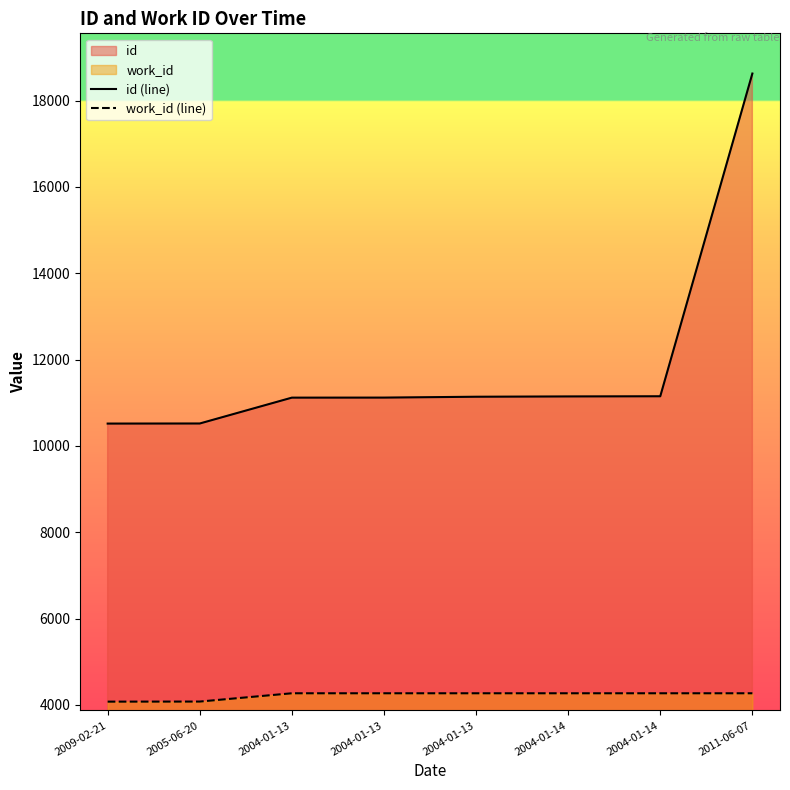

Rank the series by their maximum value, from highest to lowest.

id (line), work_id (line)